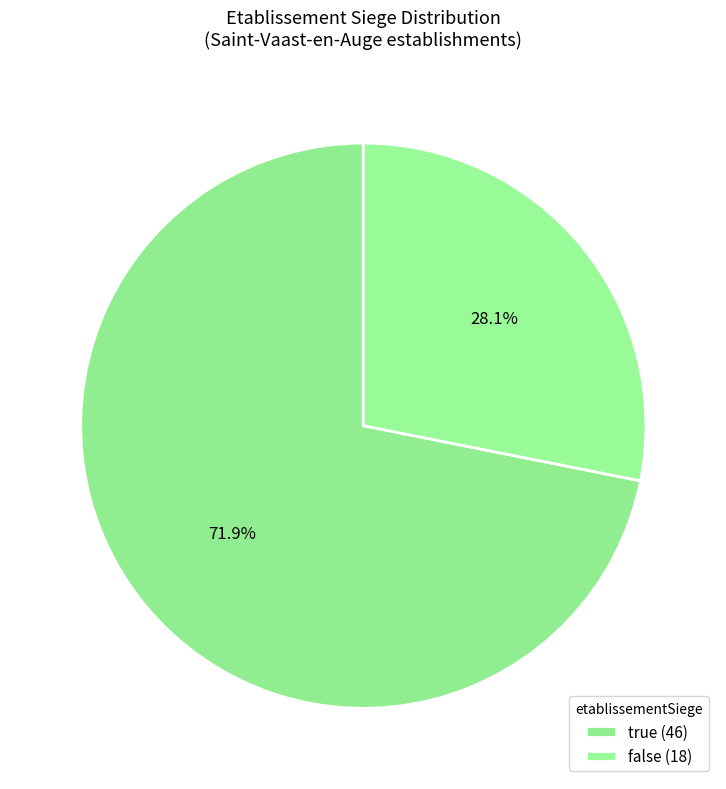

Combined, do false and true account for over 50%?

Yes